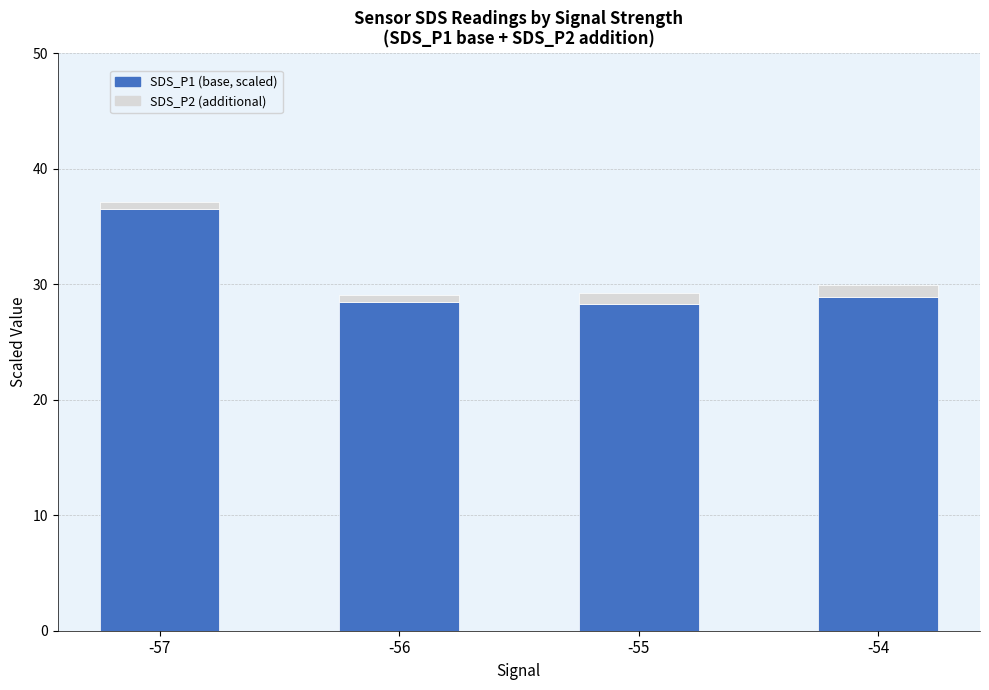

At which category is the sum across all series the highest?

-57